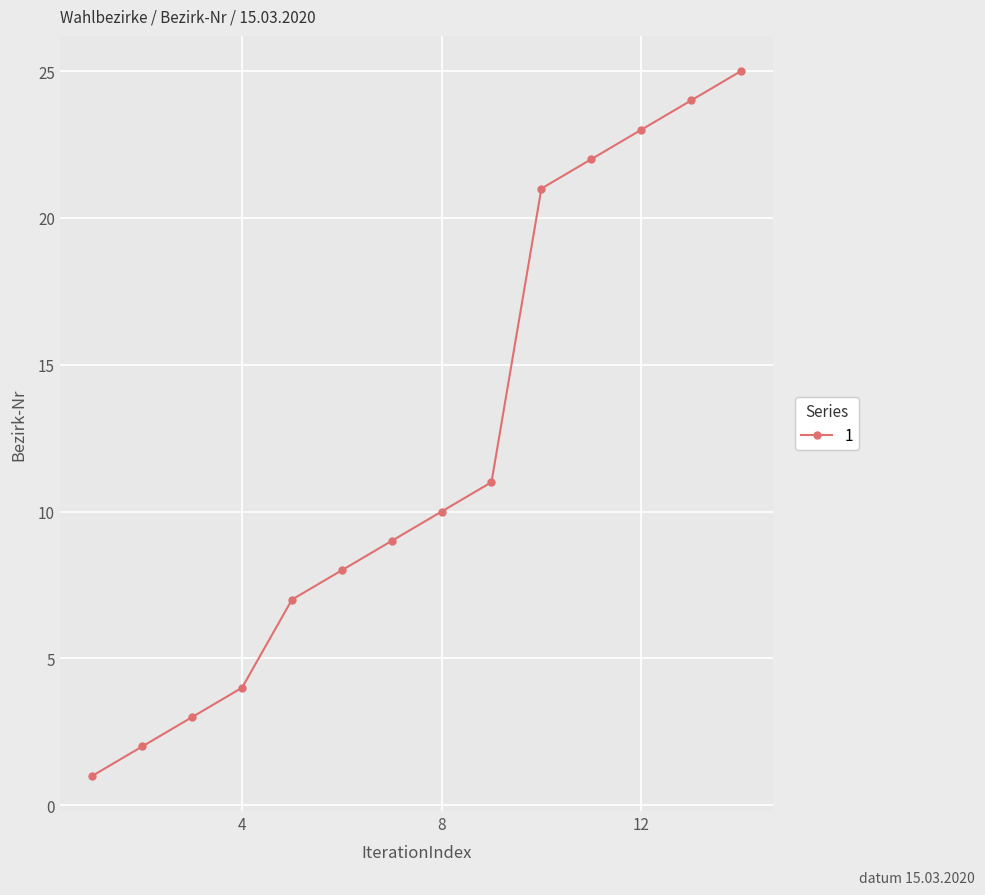

How many categories are shown in the chart?

14